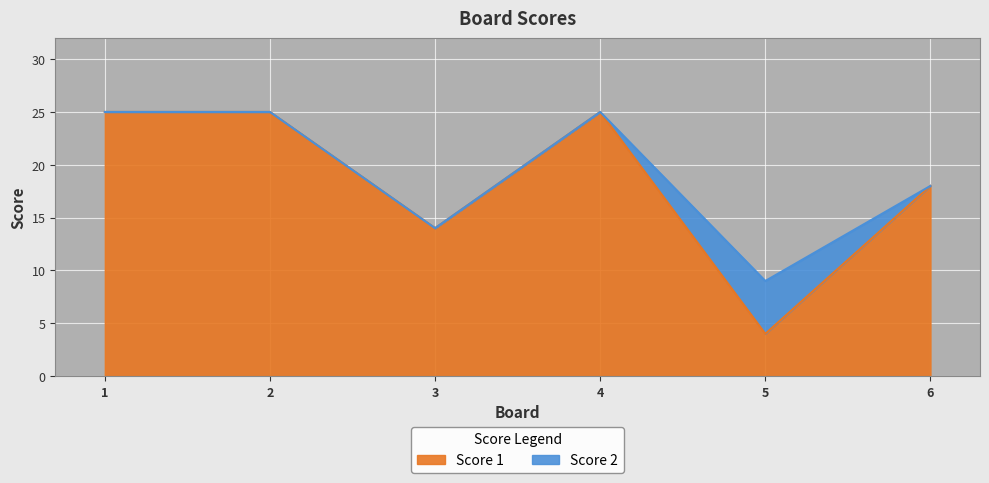

Rank the categories by value from highest to lowest.

1, 2, 4, 6, 3, 5